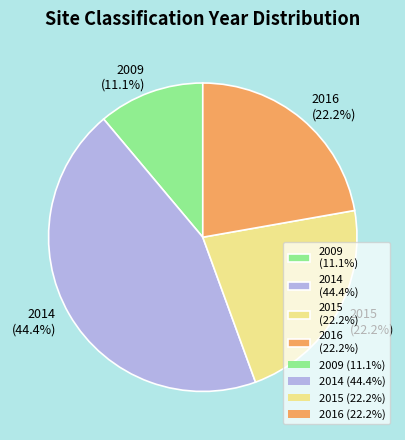

Is there any slice that represents more than half of the pie?

No